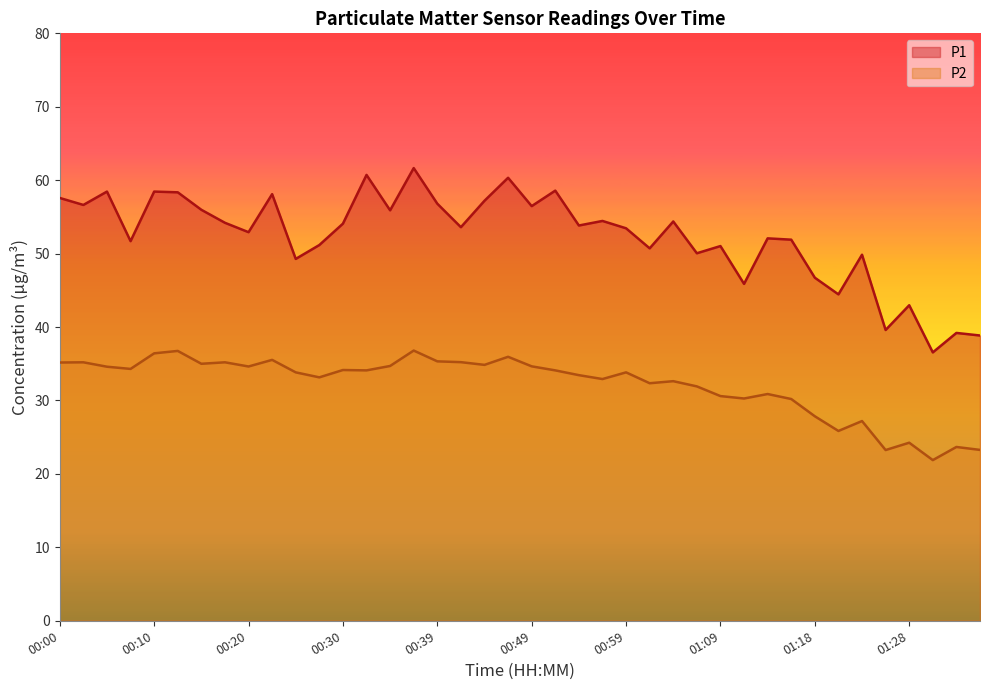

True or false: P2 has more than 0 interior local peaks.

True